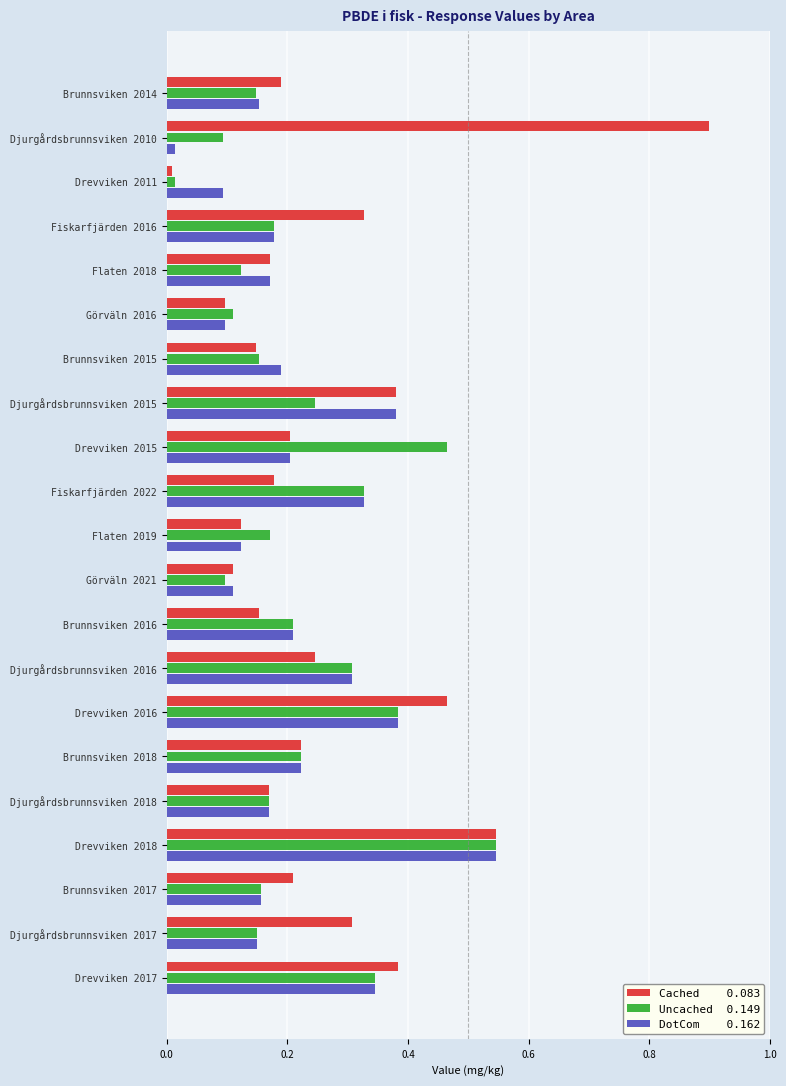

At which category is the sum across all series the highest?

Drevviken 2018